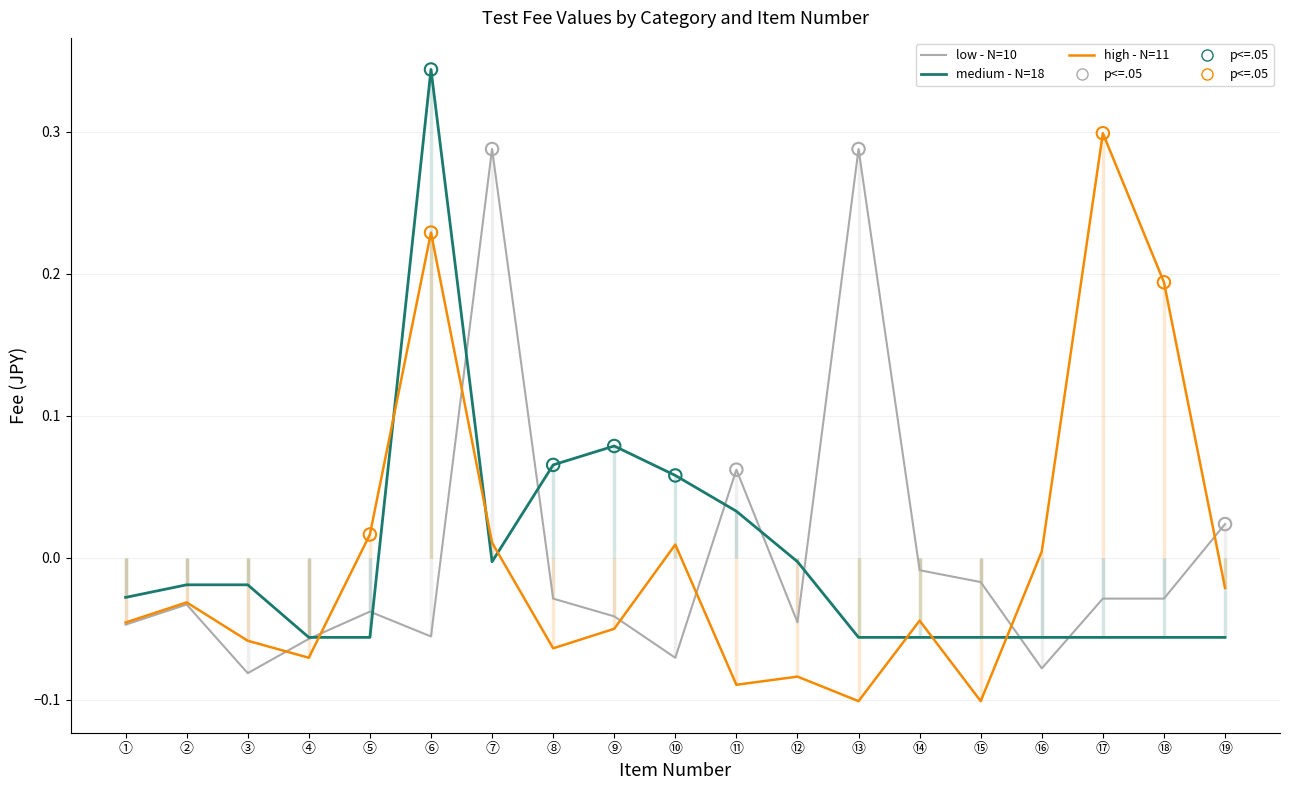

What is the total value across all series at ⑲?

-0.1